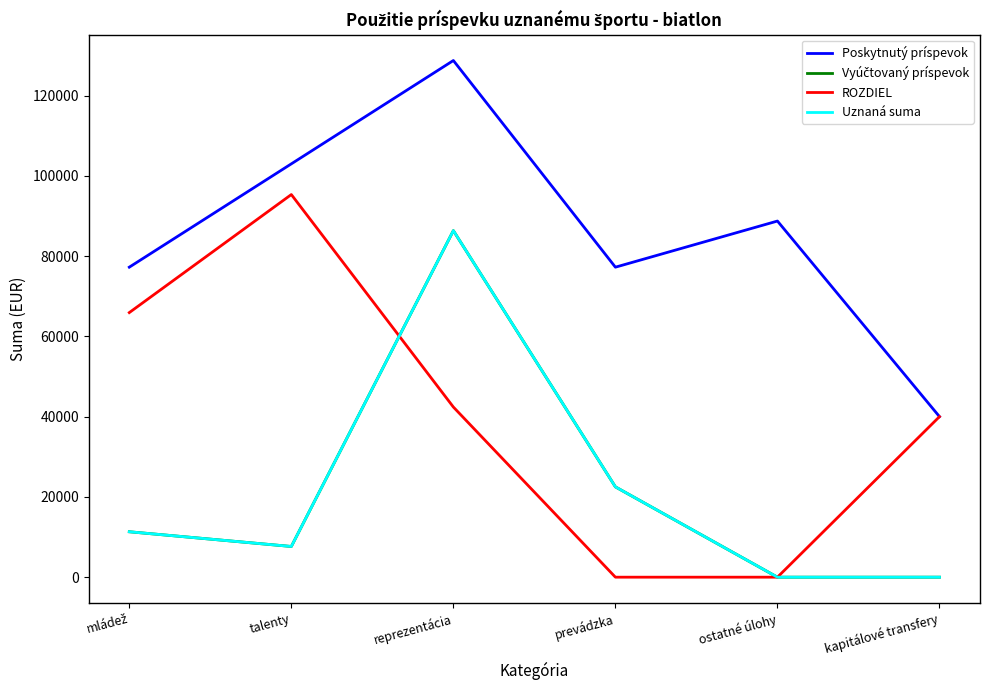

Which category has the highest value in the Poskytnutý príspevok series?

reprezentácia